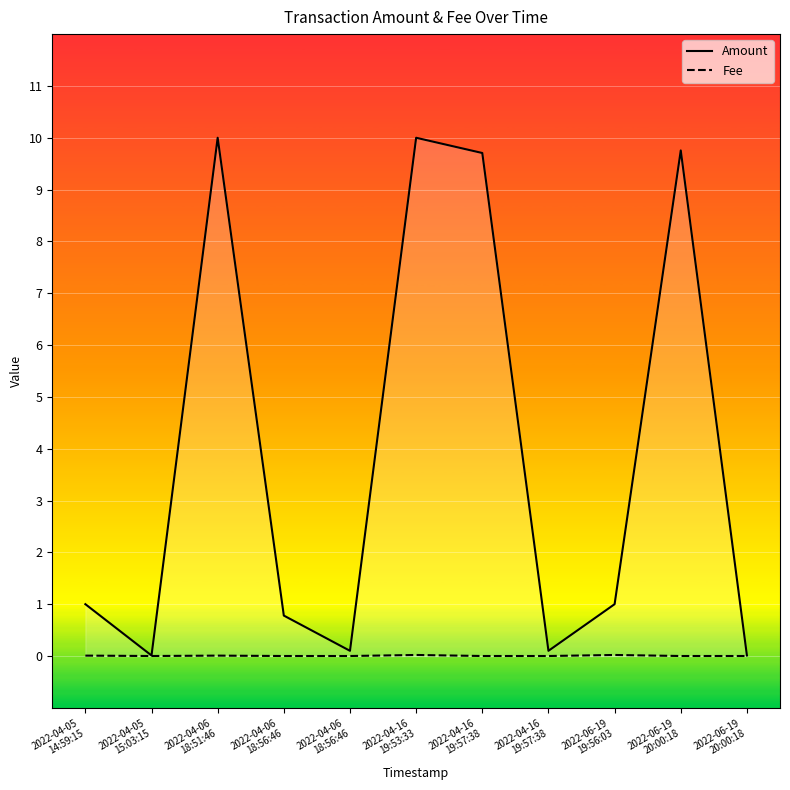

True or false: Amount and Fee cross at least once.

False